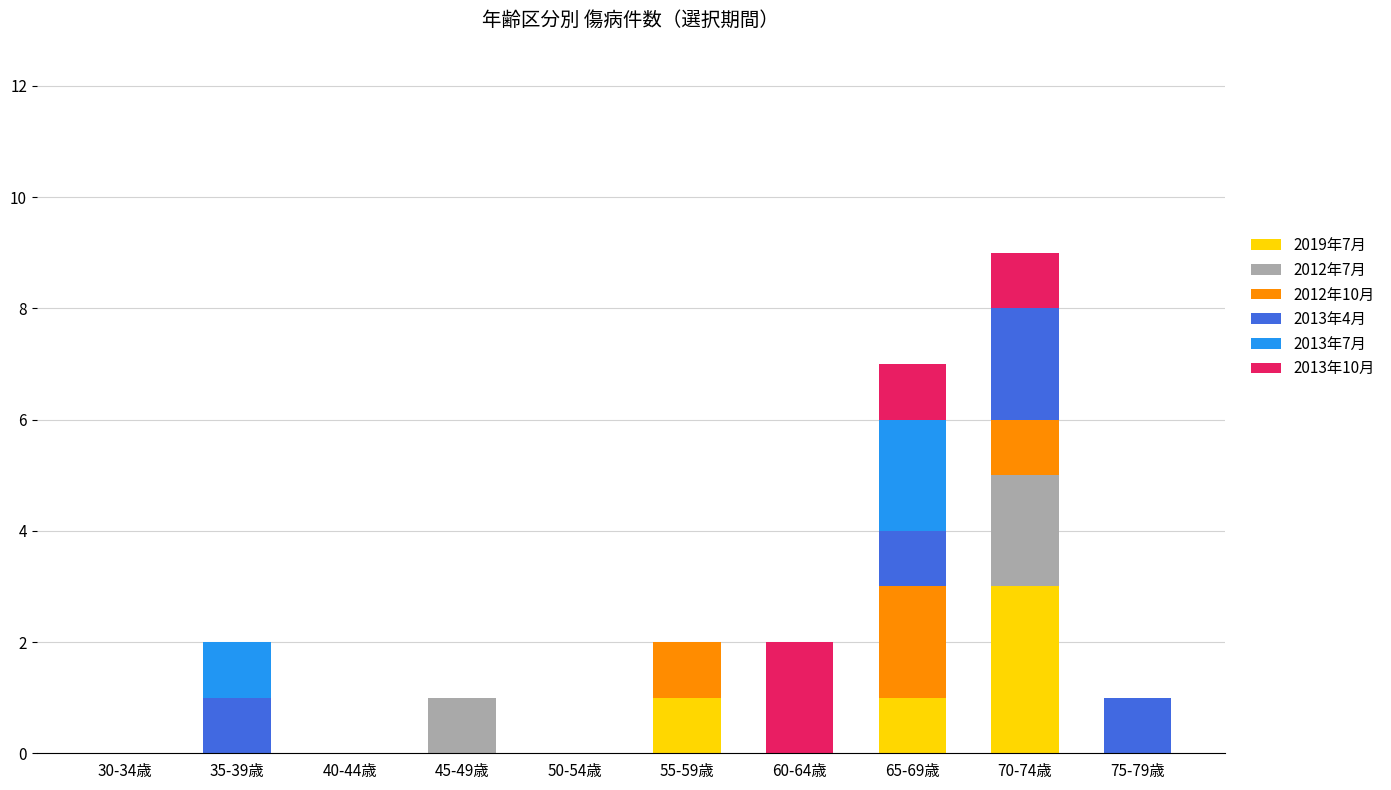

What is the highest value of the 2019年7月 series?

3